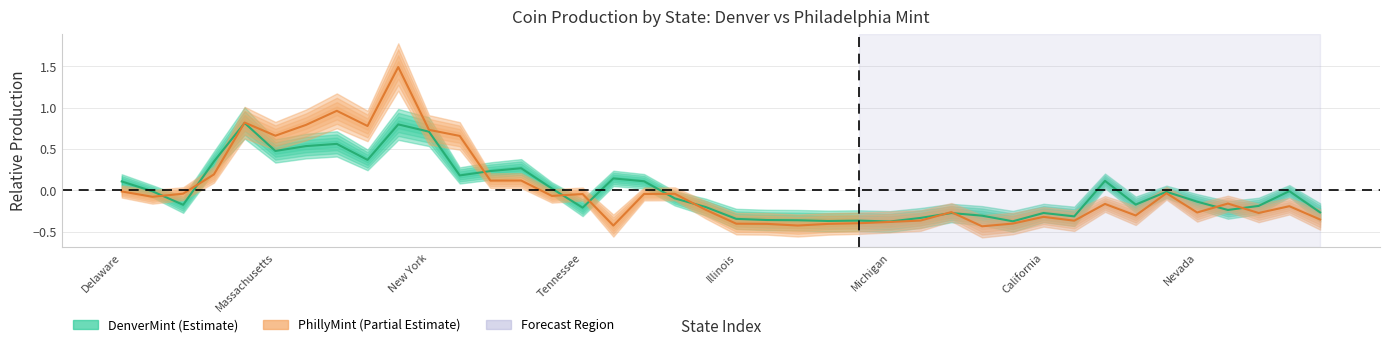

What position from the right is 14?

26